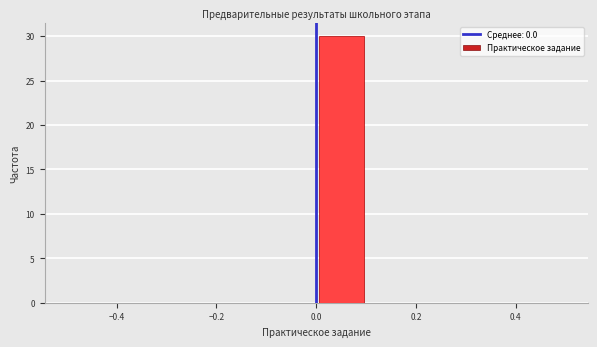

Reading left to right, list every bar in this chart as the range it spans on the x-axis followed by its height. The values are not printed on the chart, so give them approximately, as read against the axis.

-0.5 to -0.4: 0
-0.4 to -0.3: 0
-0.3 to -0.2: 0
-0.2 to -0.1: 0
-0.1 to 0.0: 0
0.0 to 0.1: 30
0.1 to 0.2: 0
0.2 to 0.3: 0
0.3 to 0.4: 0
0.4 to 0.5: 0